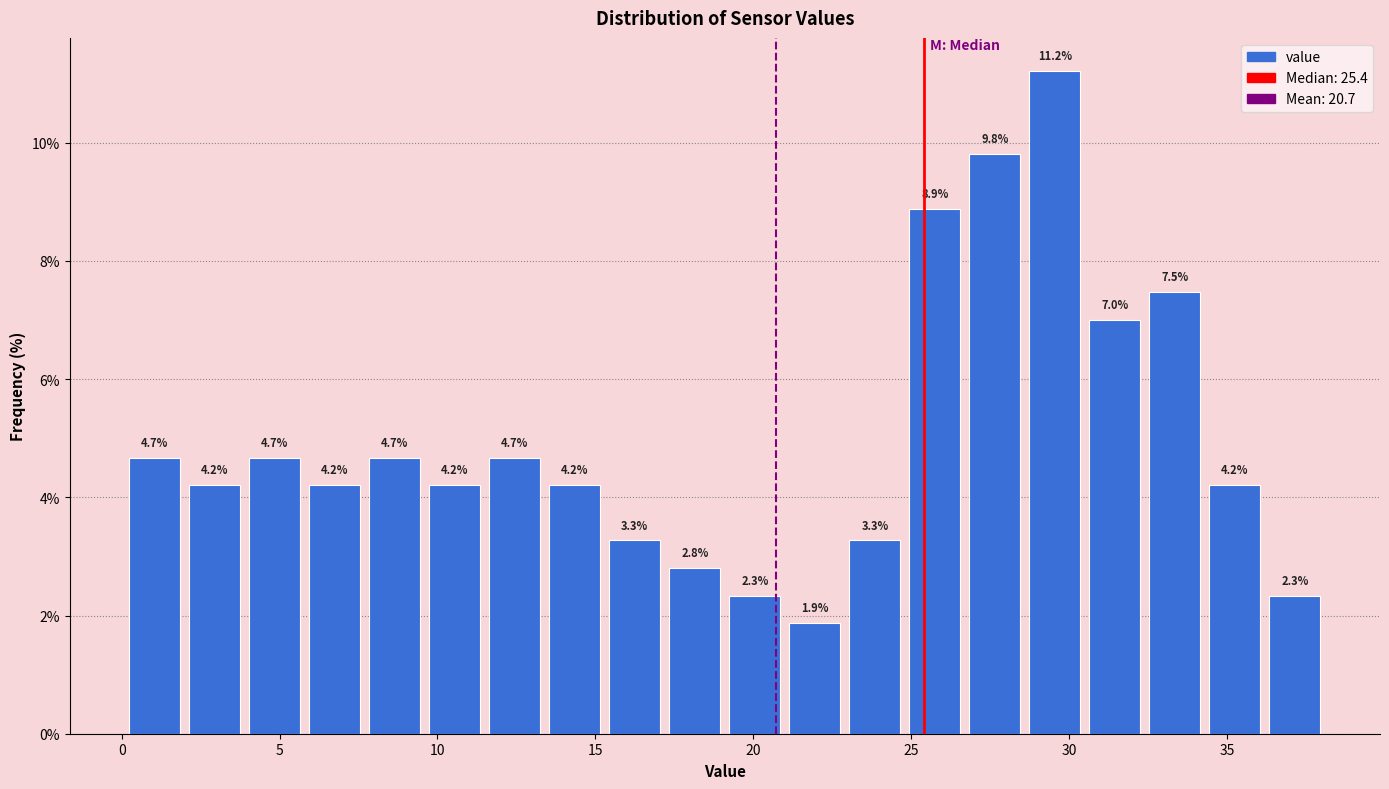

Around what value on the x-axis is the tallest bar? Give the approximate position of its centre, as read against the axis.

29.5